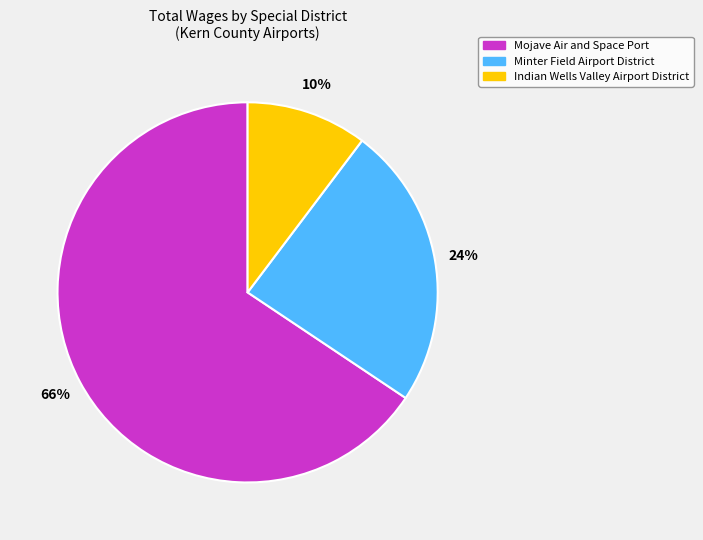

Count the number of slices in the pie.

3